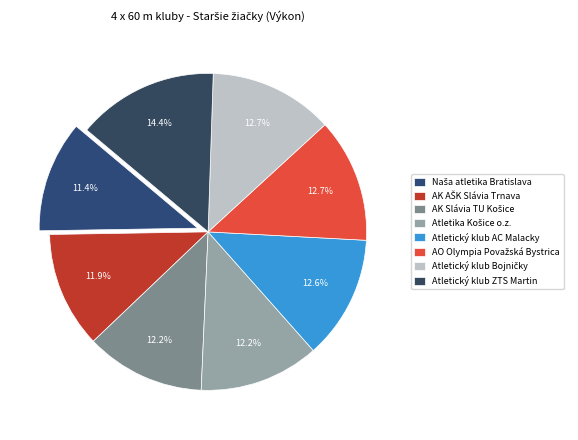

To the nearest percent, what percentage of the pie is Atletický klub ZTS Martin?

14%